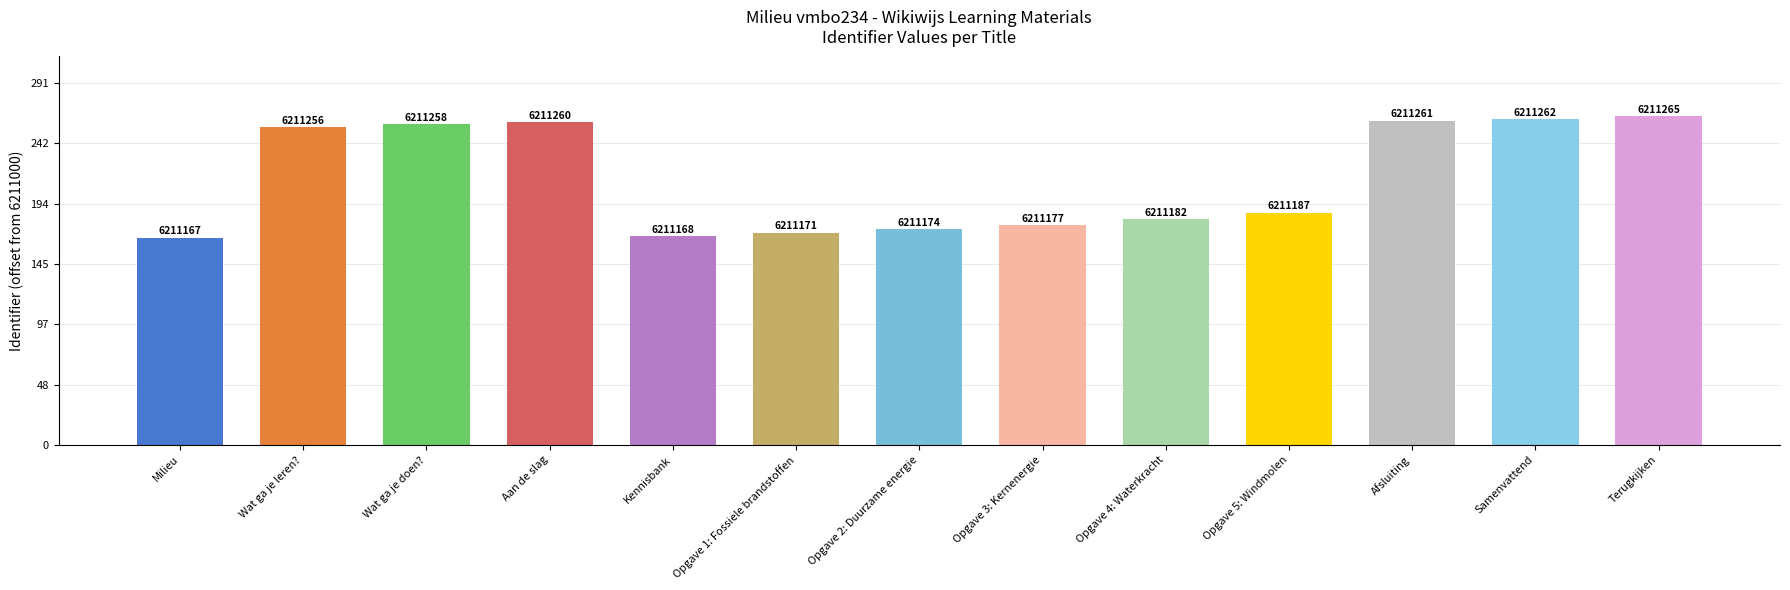

Does the chart contain any negative values?

No